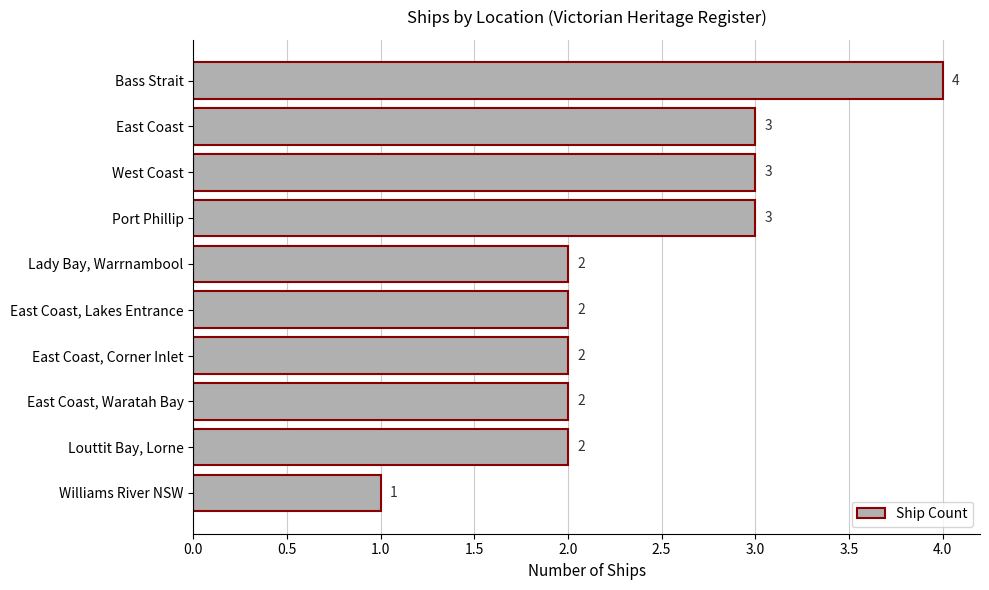

How many bars are there in total?

10